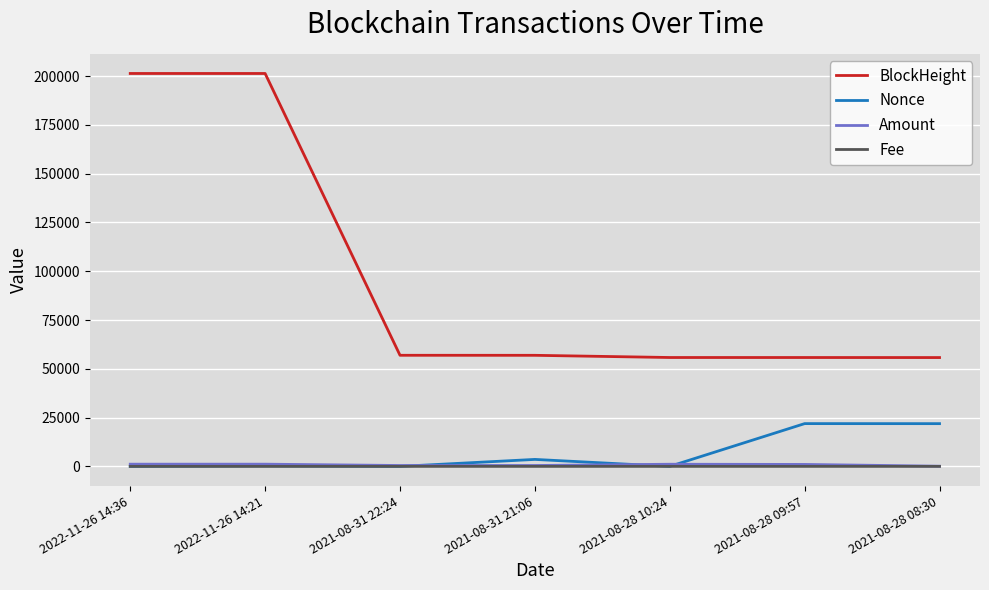

How many values in the BlockHeight series are below 56925?

3